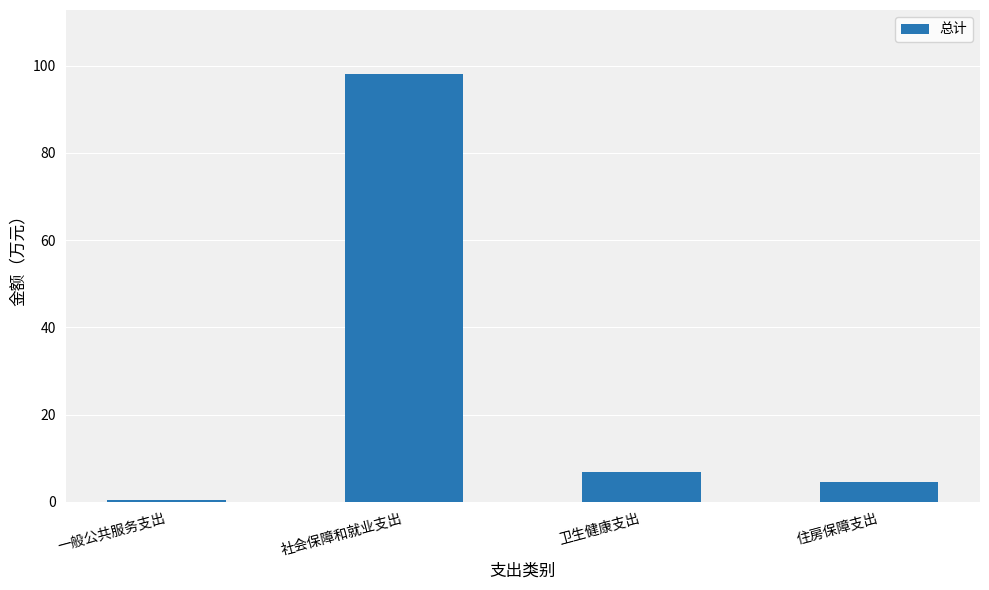

What is the difference between the maximum and second lowest values?

93.6